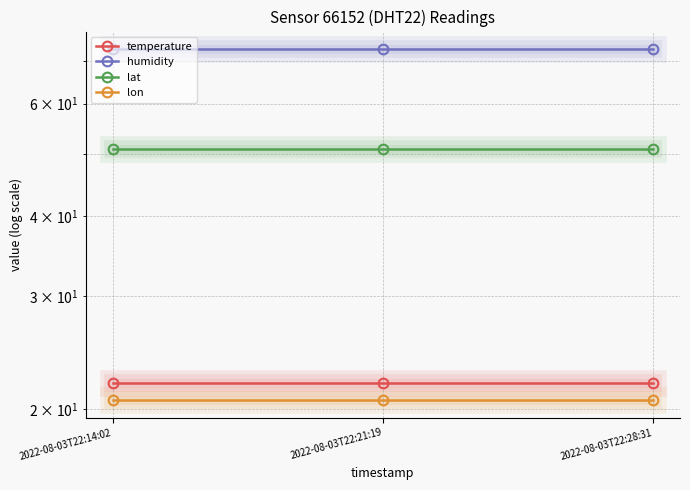

Reading left to right, extract all data points from this chart.

temperature: 22.0	22.0	22.0
humidity: 73.0	73.0	73.0
lat: 50.9	50.9	50.9
lon: 20.7	20.7	20.7